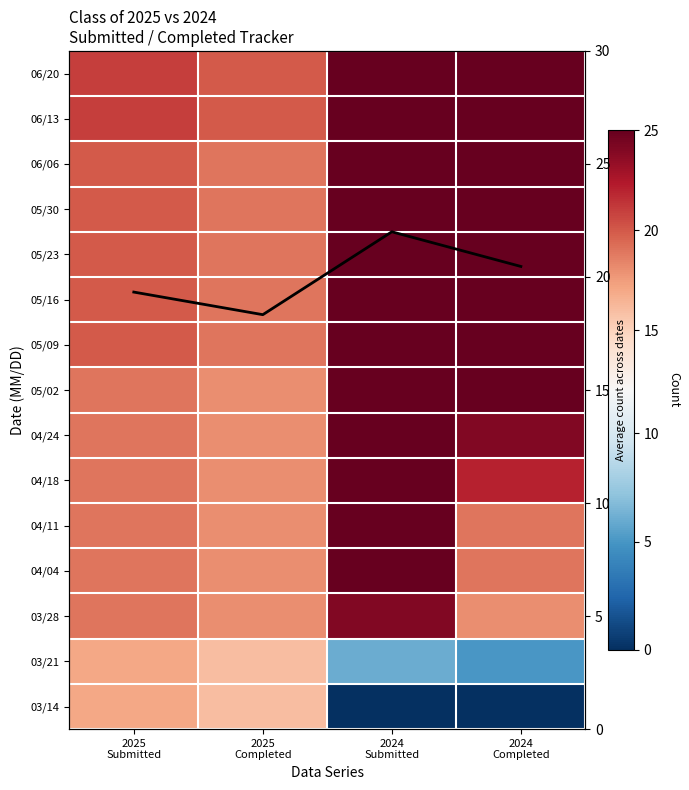

The 06/06 series shows 11.5 at 2024 Submitted. True or false?

False